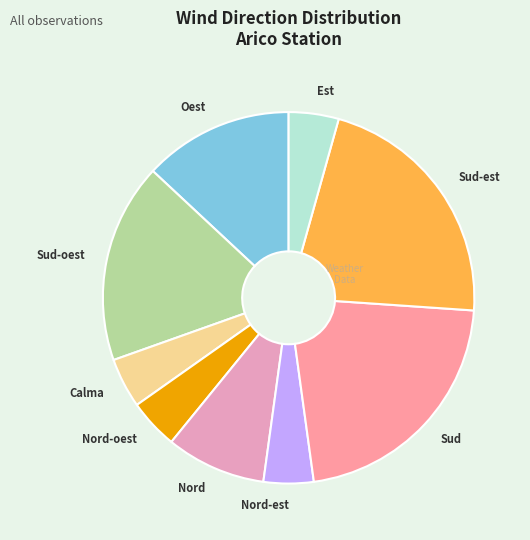

Does Nord-oest represent more than half of the total?

No